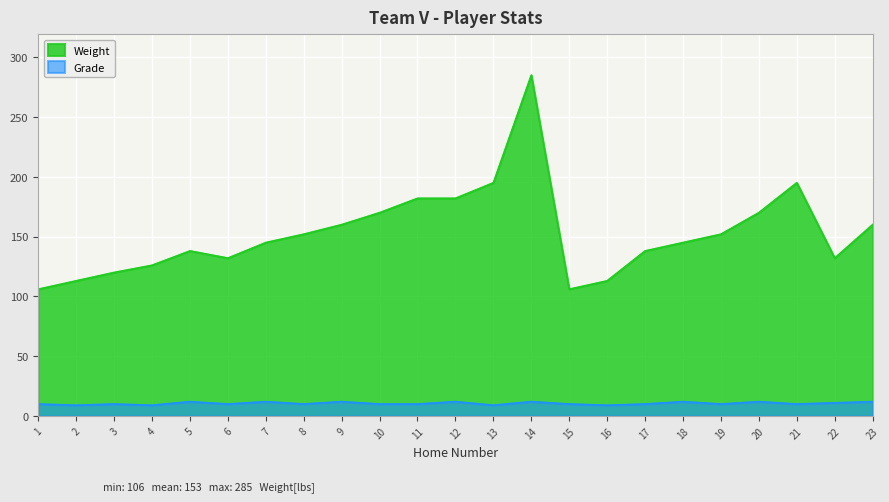

Where is Weight nearest to the value 195?

13